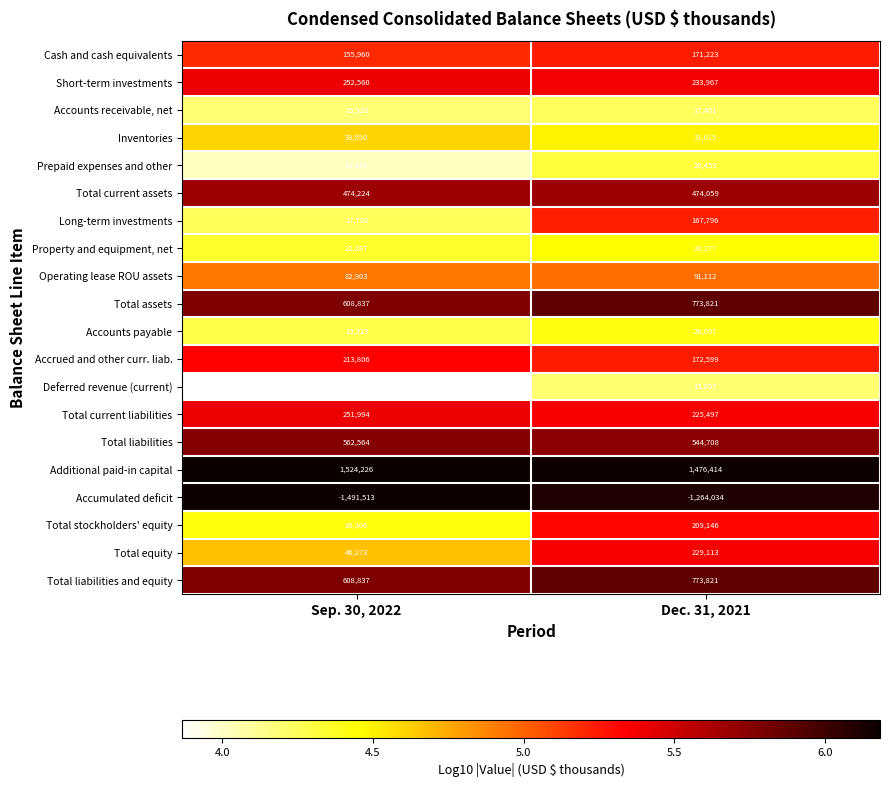

List the labels in order of Long-term investments value, smallest first.

Sep. 30, 2022, Dec. 31, 2021